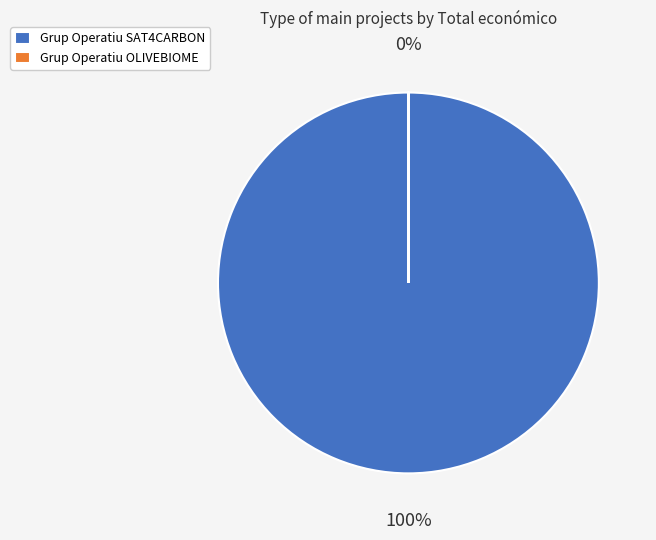

Do Grup Operatiu OLIVEBIOME and Grup Operatiu SAT4CARBON together represent more than half of the pie?

Yes